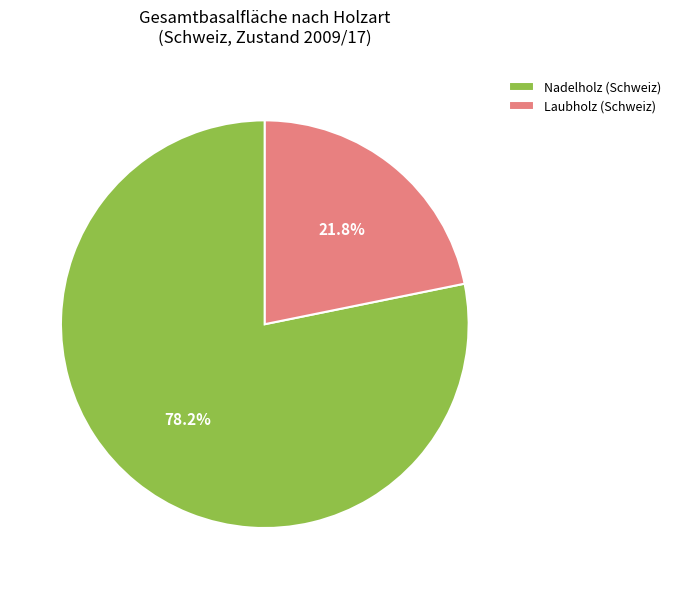

Is there any slice that represents more than half of the pie?

Yes